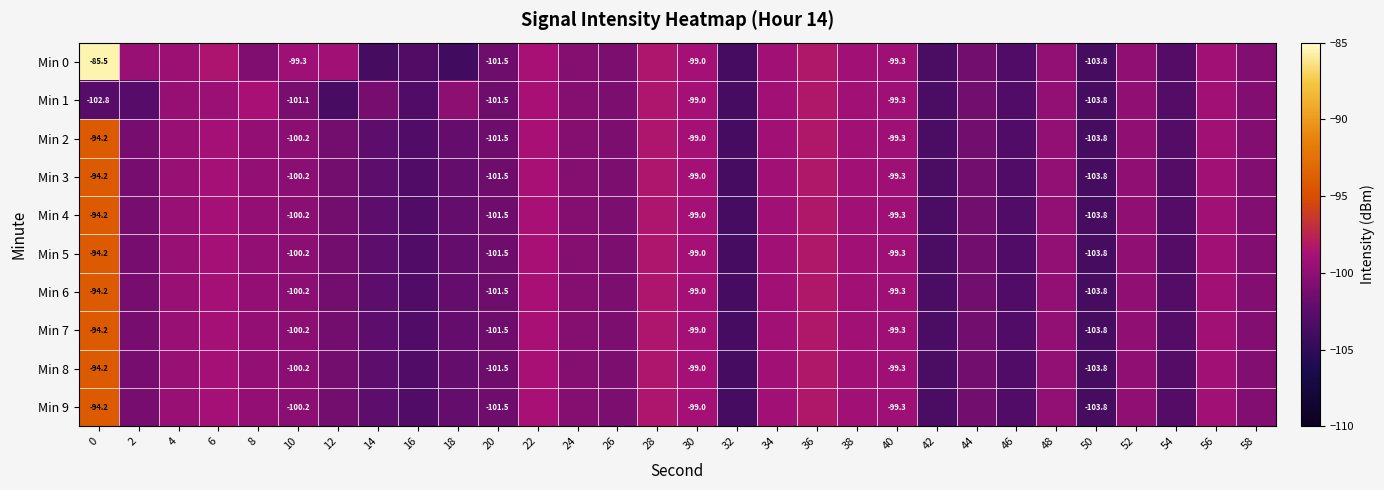

What is the sum of all Min 9 values?

-3016.2